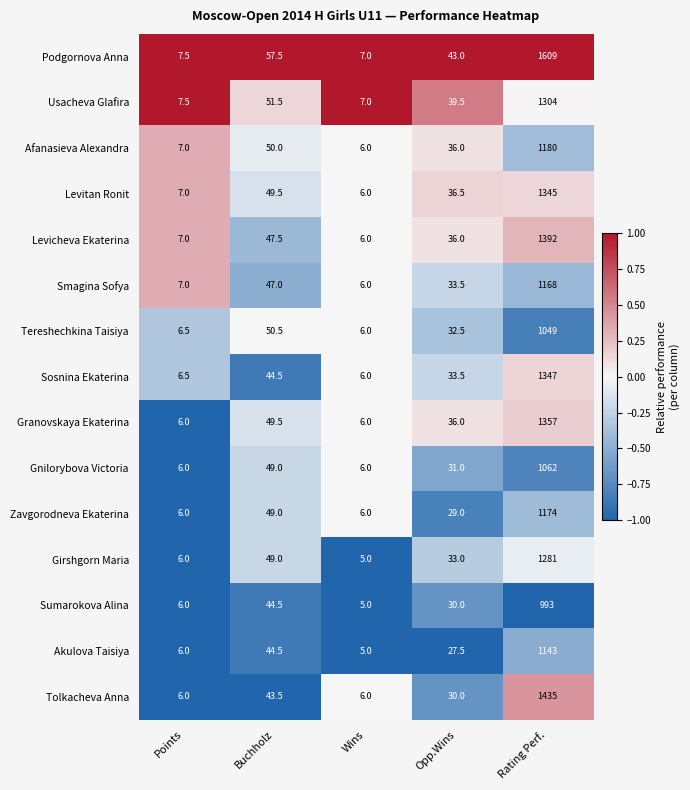

Read the Usacheva Glafira value at Opp.Wins.

39.5